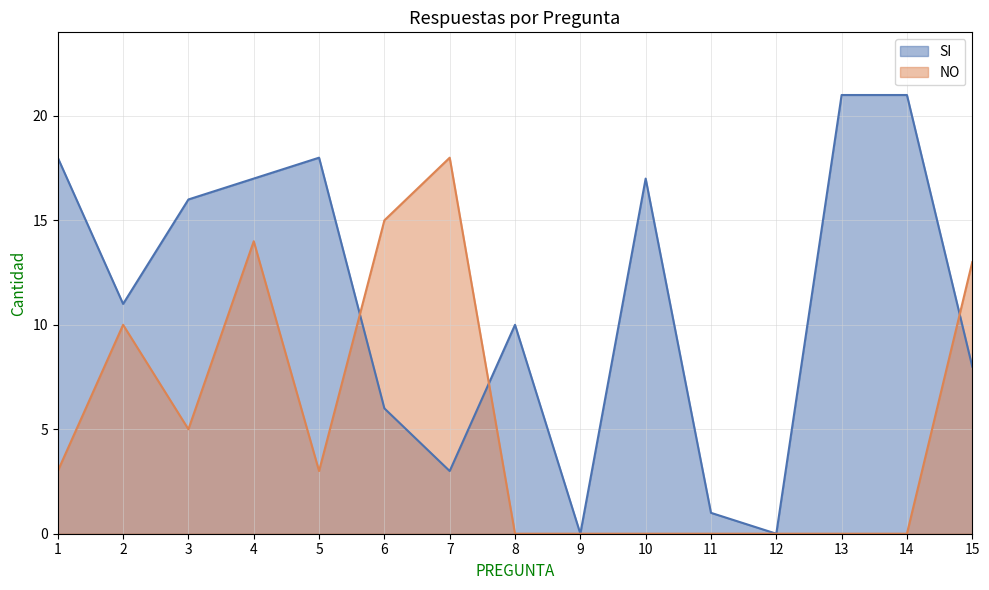

How many intersections are there between NO and SI?

3